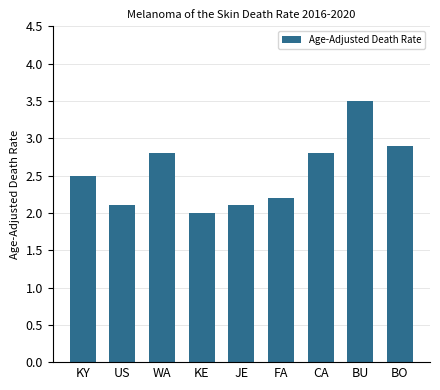

True or false: the data shows 3.4 at JE.

False